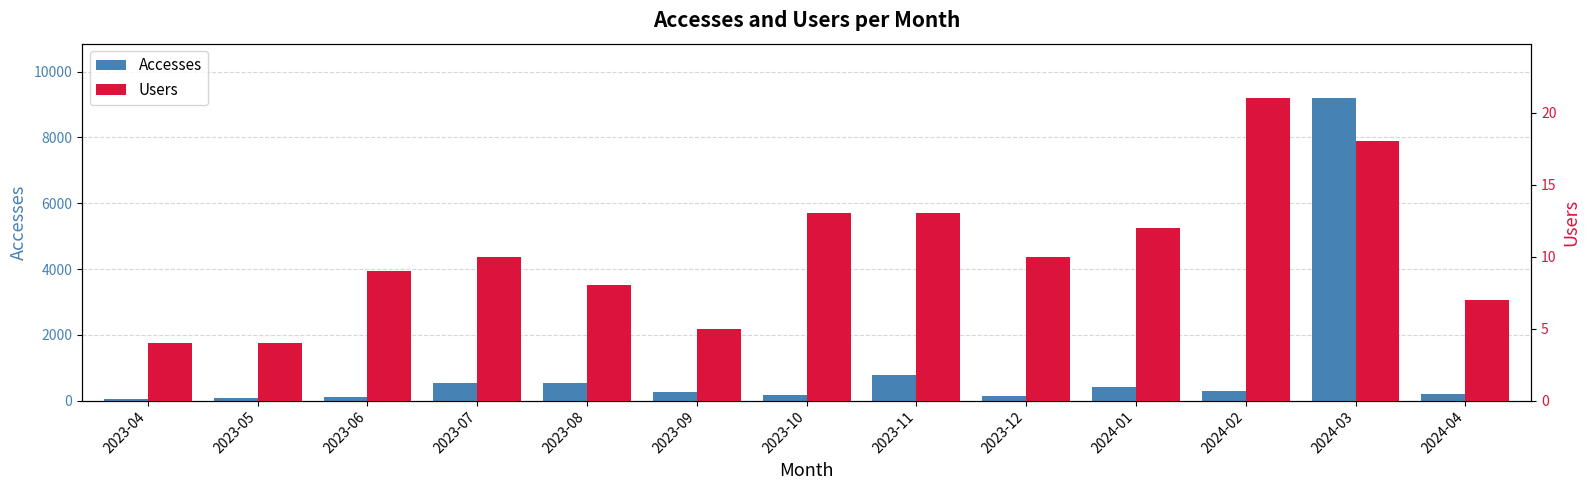

Which label corresponds to the smallest value in the chart?

2023-04